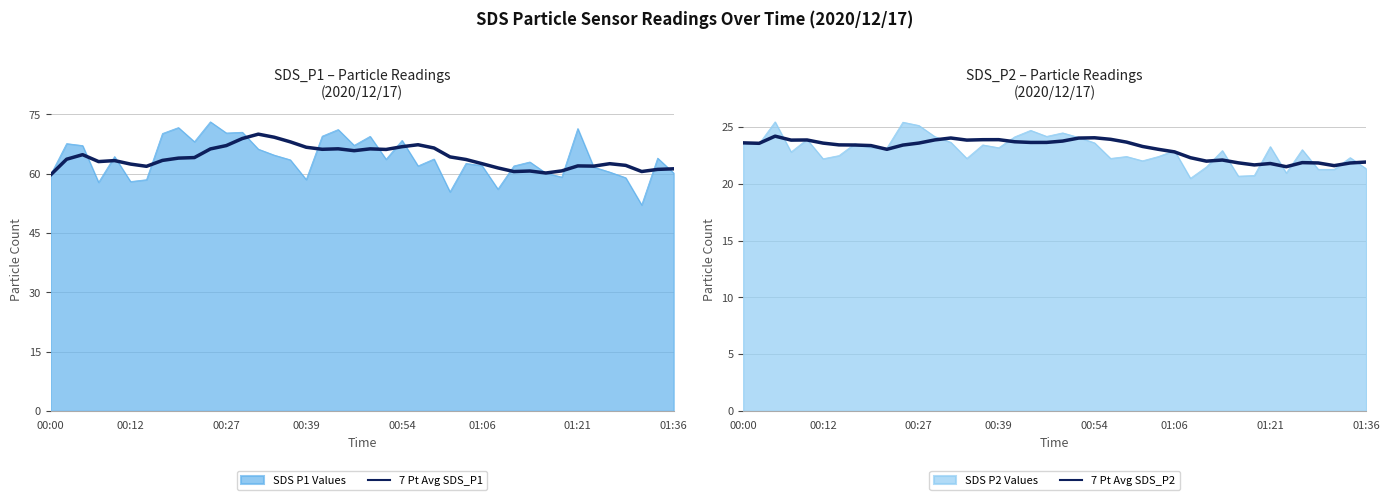

How many interior local peaks does the 7 Pt Avg SDS_P1 series have?

9